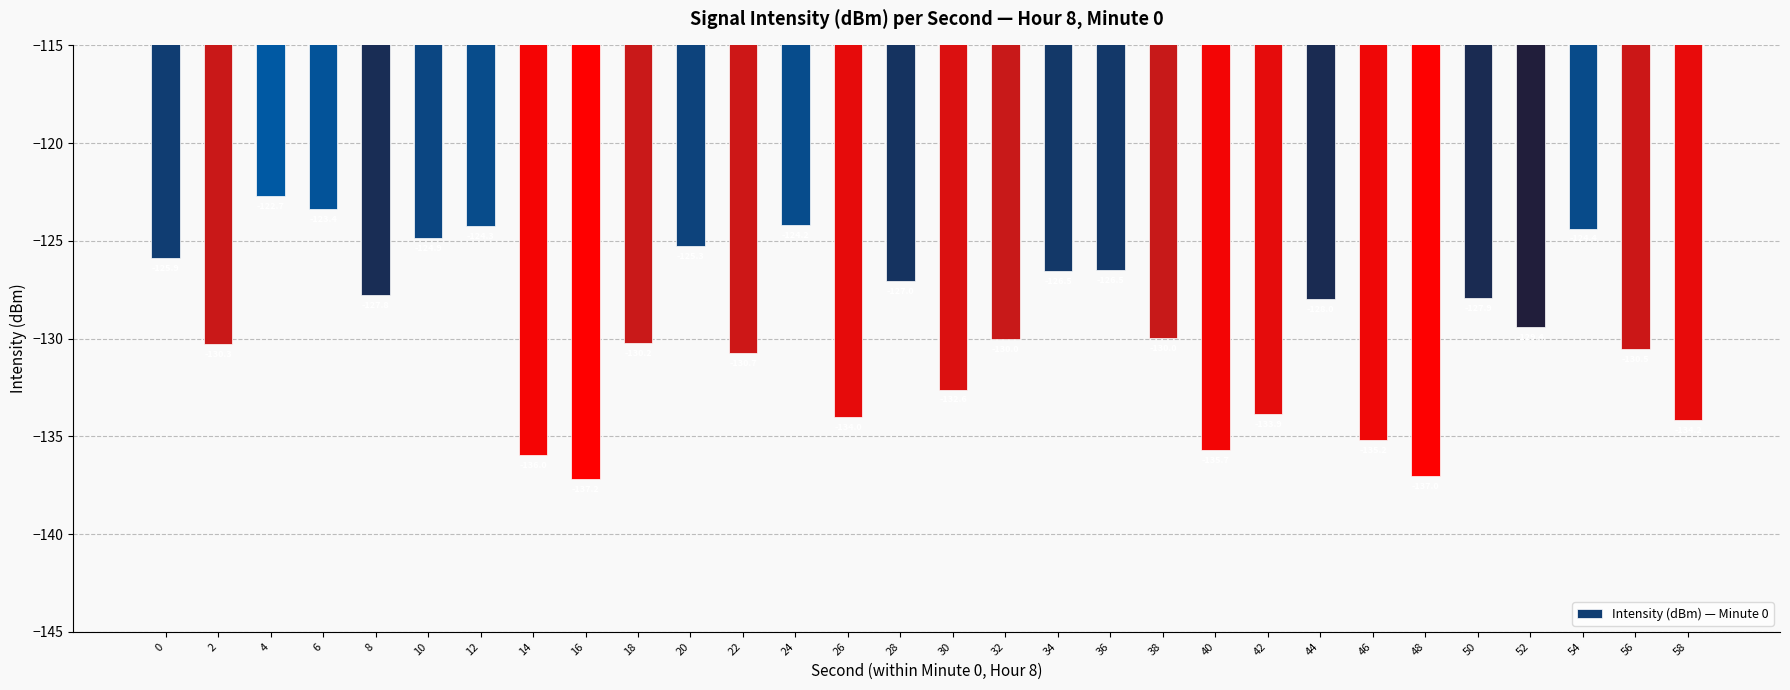

Where is the data nearest to the value -129?

52